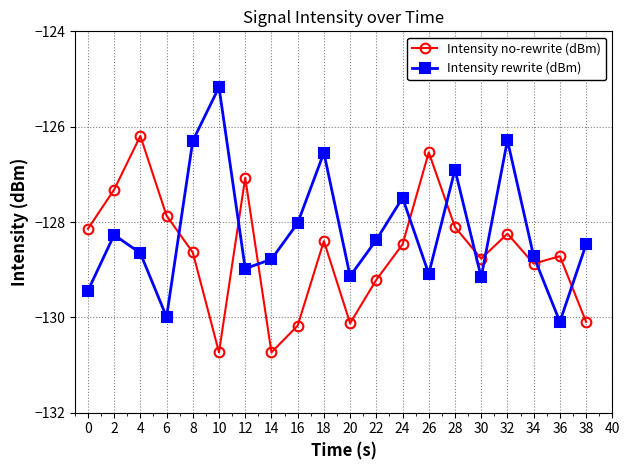

What is the sum of all Intensity no-rewrite (dBm) values?

-2572.4